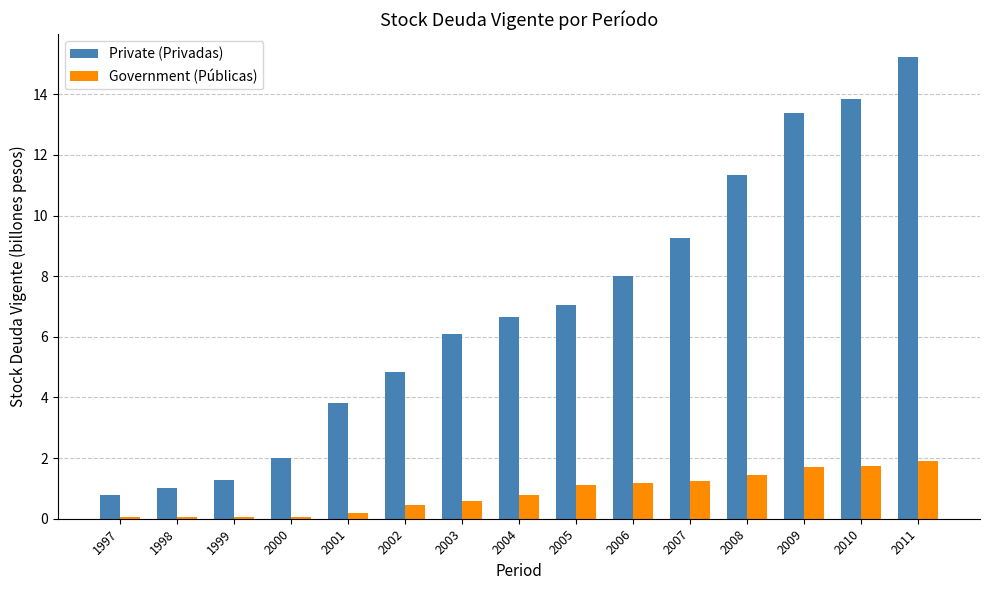

Read the Private (Privadas) value at 2006.

8.0